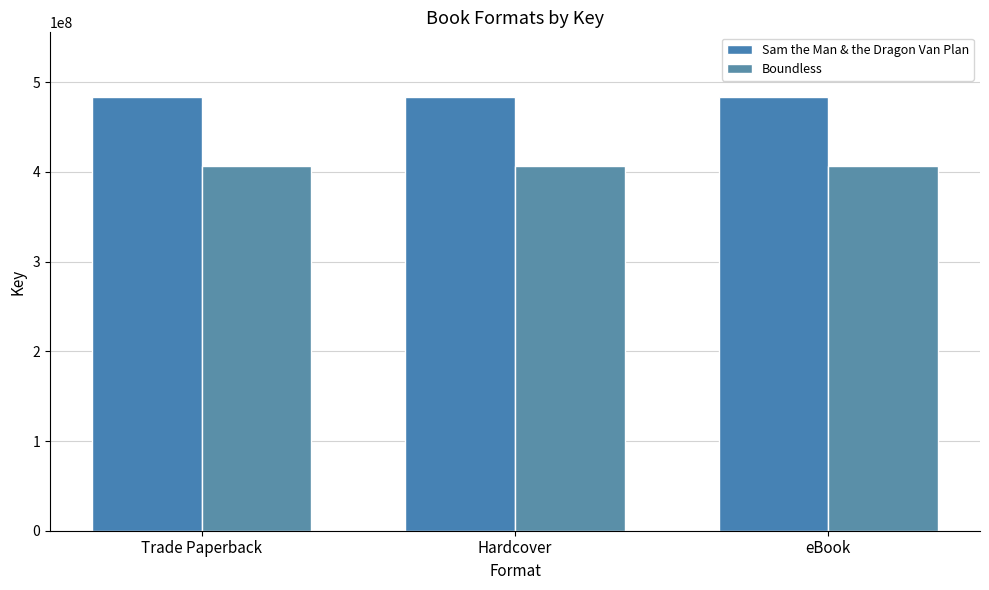

List the labels in order of Sam the Man & the Dragon Van Plan value, largest first.

Trade Paperback, Hardcover, eBook